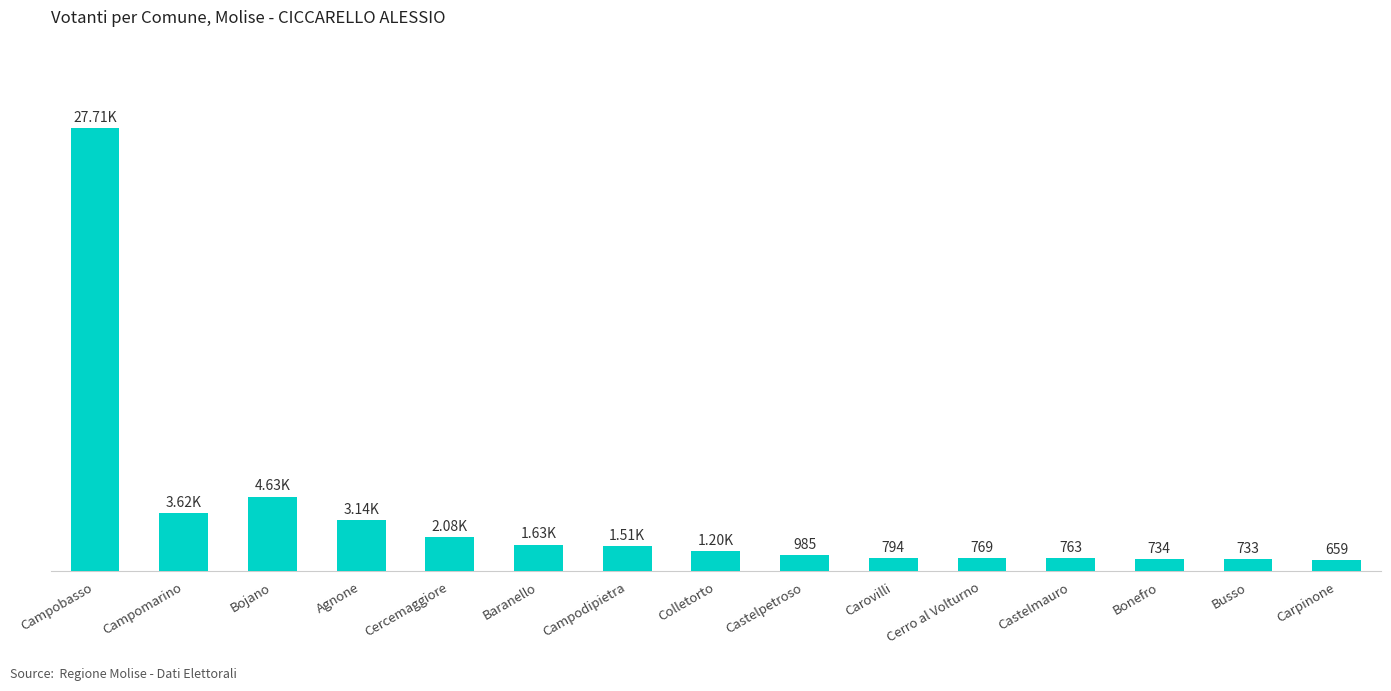

Are the bars horizontal?

No